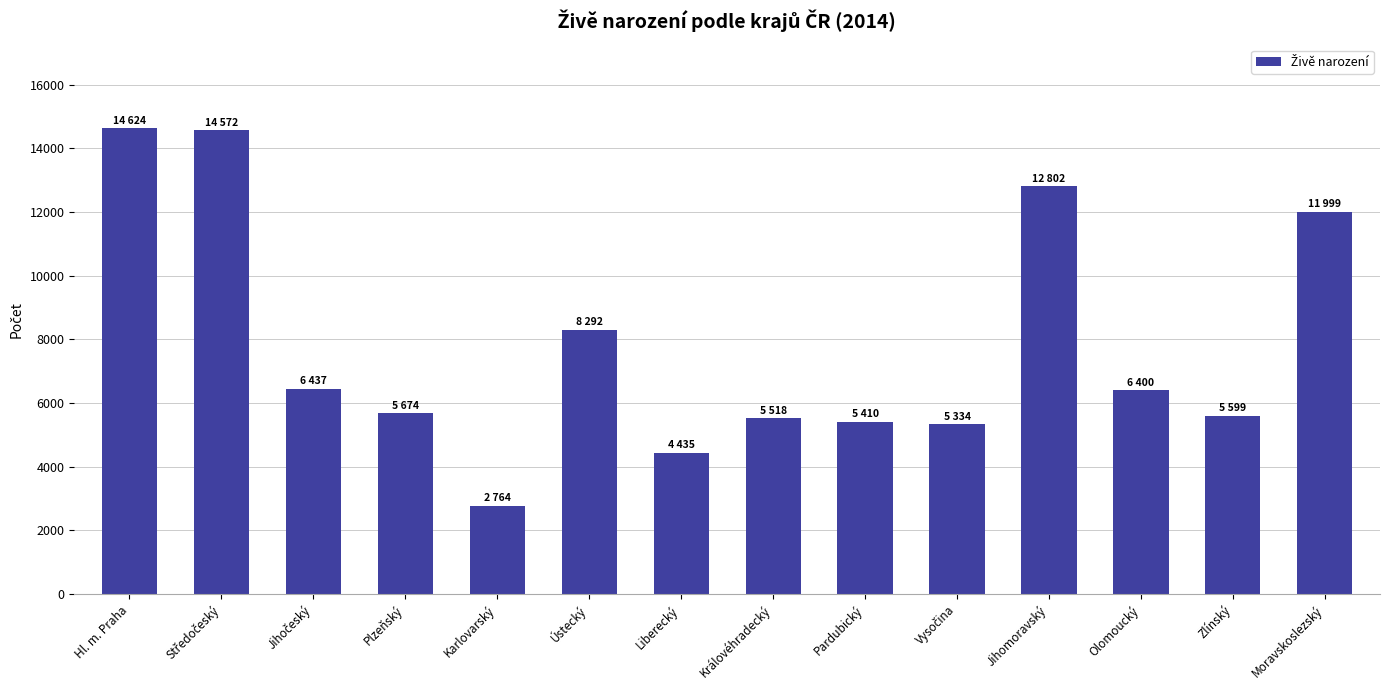

How many data points does each series have?

14